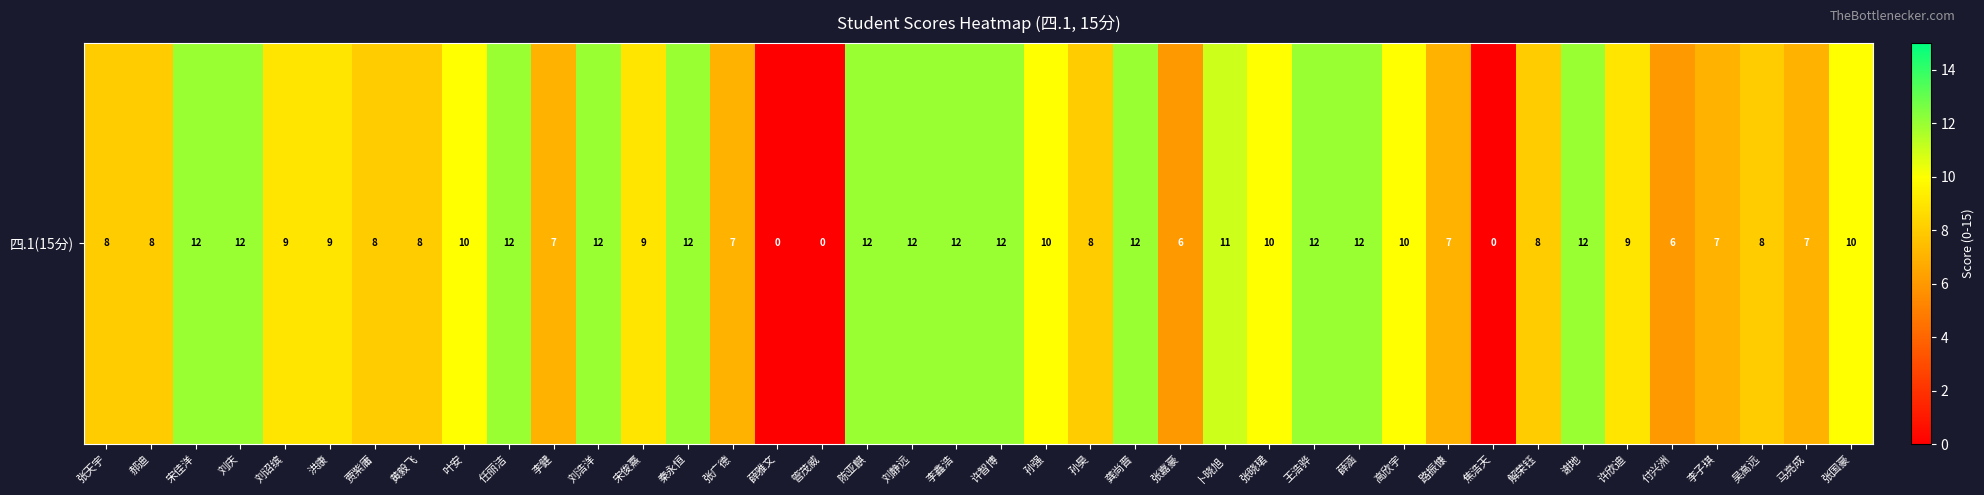

Between 焦浩天 and 龚尚晋, which is larger?

龚尚晋